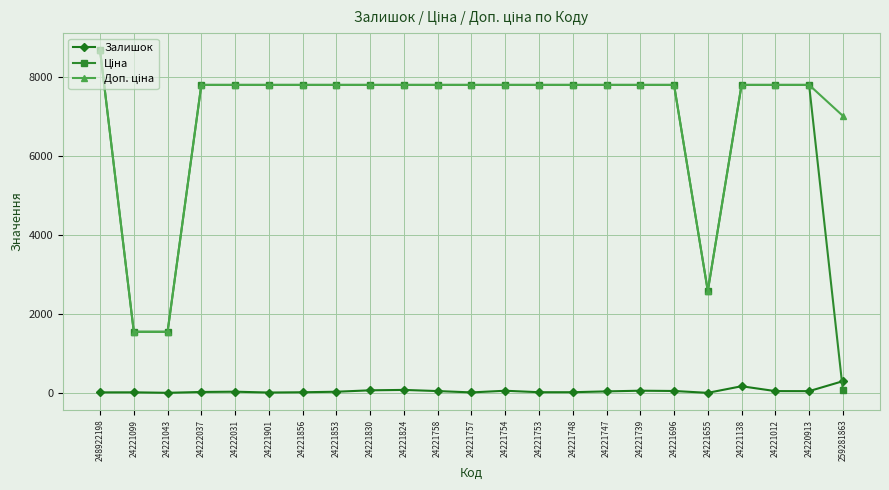

The value of Залишок at 24220913 is 46.0. True or false?

True